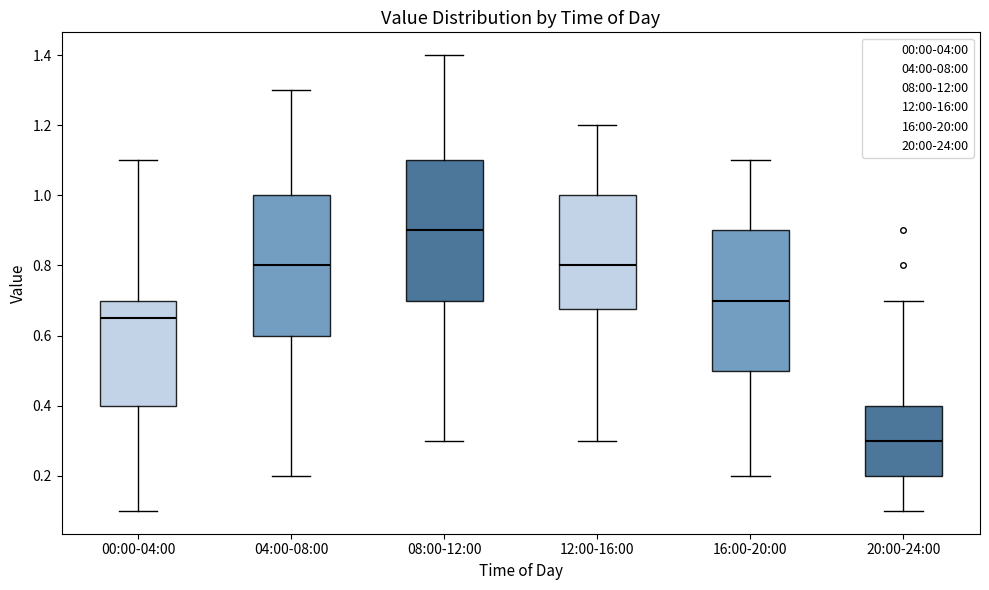

Reading left to right, transcribe this box plot: for each box, give where its median line is, the range the box spans, and where its two whiskers end, as read against the y-axis. The values are not printed on the chart, so give them approximately, as read against the axis.

00:00-04:00: median 0.66, box 0.40 to 0.70, whiskers 0.10 to 1.10
04:00-08:00: median 0.80, box 0.60 to 1.00, whiskers 0.20 to 1.30
08:00-12:00: median 0.90, box 0.70 to 1.10, whiskers 0.30 to 1.40
12:00-16:00: median 0.80, box 0.68 to 1.00, whiskers 0.30 to 1.20
16:00-20:00: median 0.70, box 0.50 to 0.90, whiskers 0.20 to 1.10
20:00-24:00: median 0.30, box 0.20 to 0.40, whiskers 0.10 to 0.70